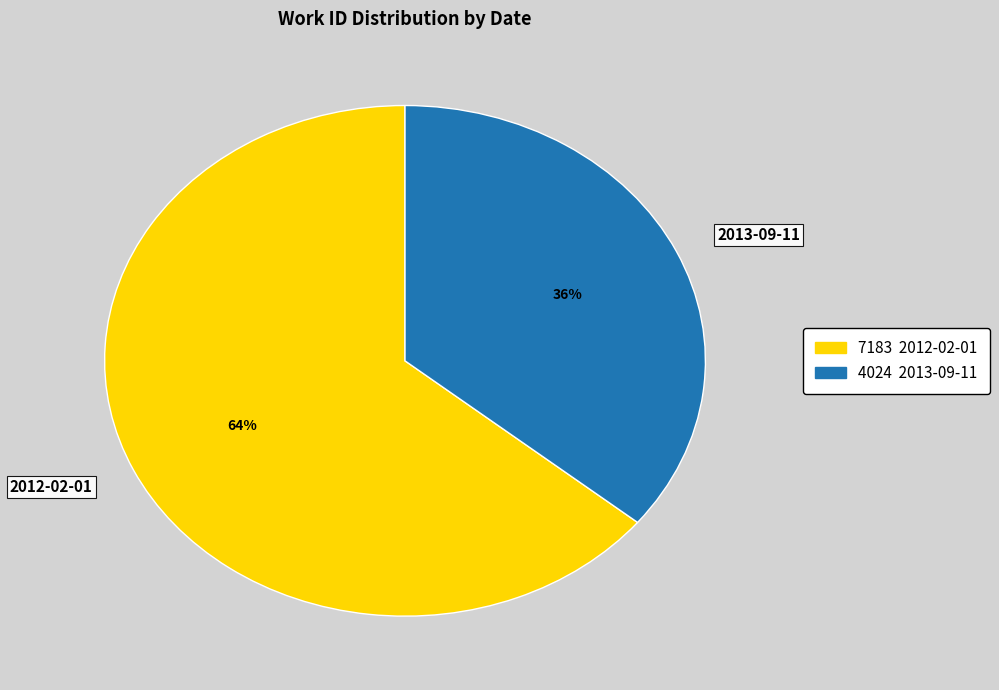

Which category has the smallest portion of the pie?

2013-09-11